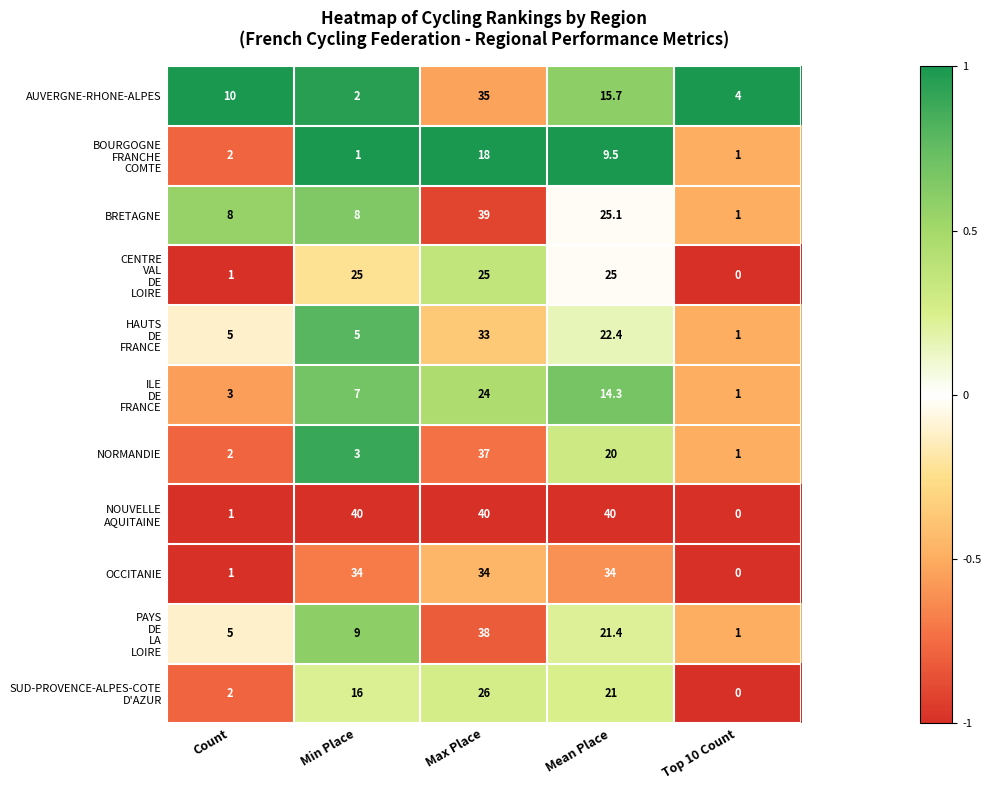

The value of BRETAGNE at Top 10 Count is 1.6. True or false?

False